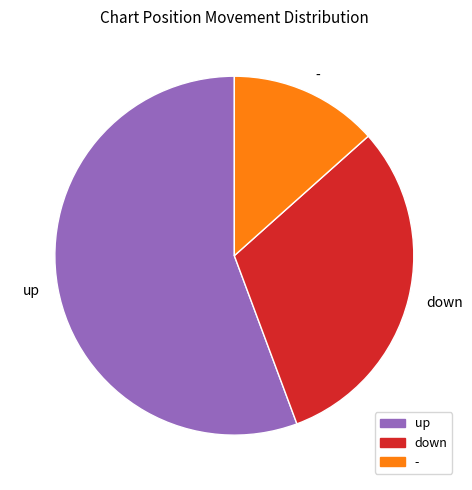

Between up and -, which is larger?

up